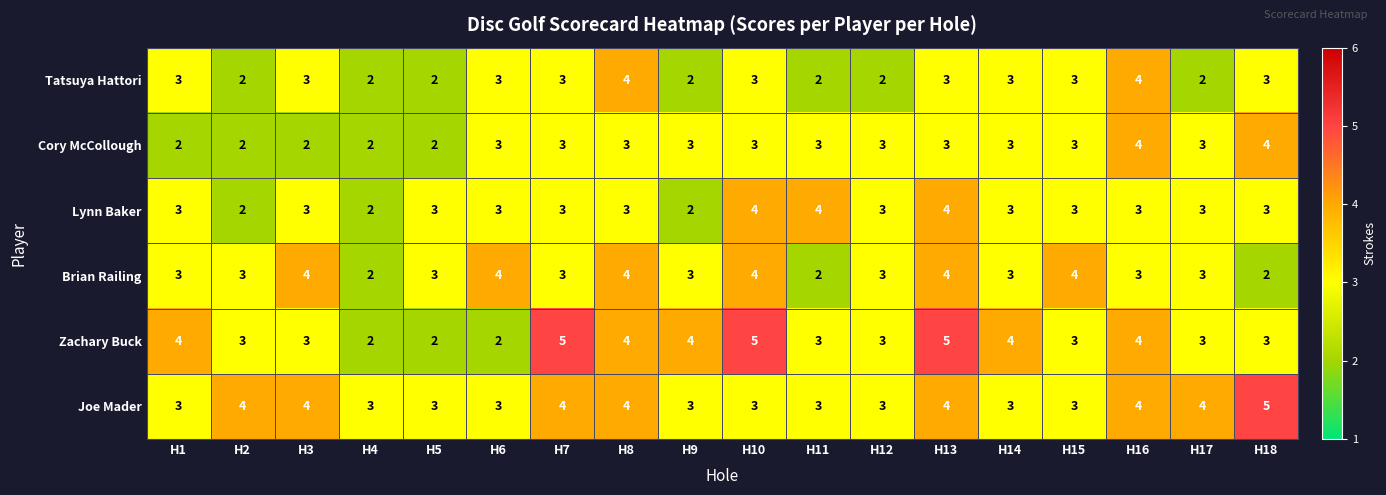

The Brian Railing series shows 3 at H5. True or false?

True